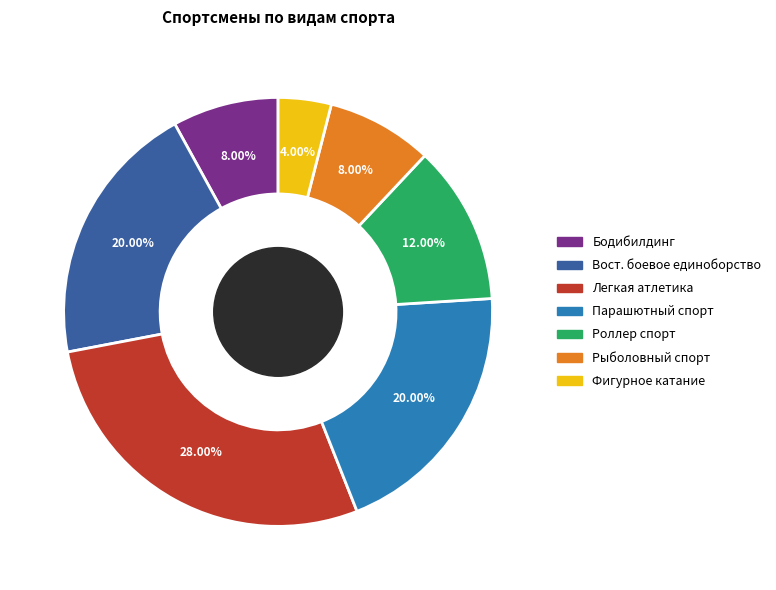

Does any single category account for the majority?

No